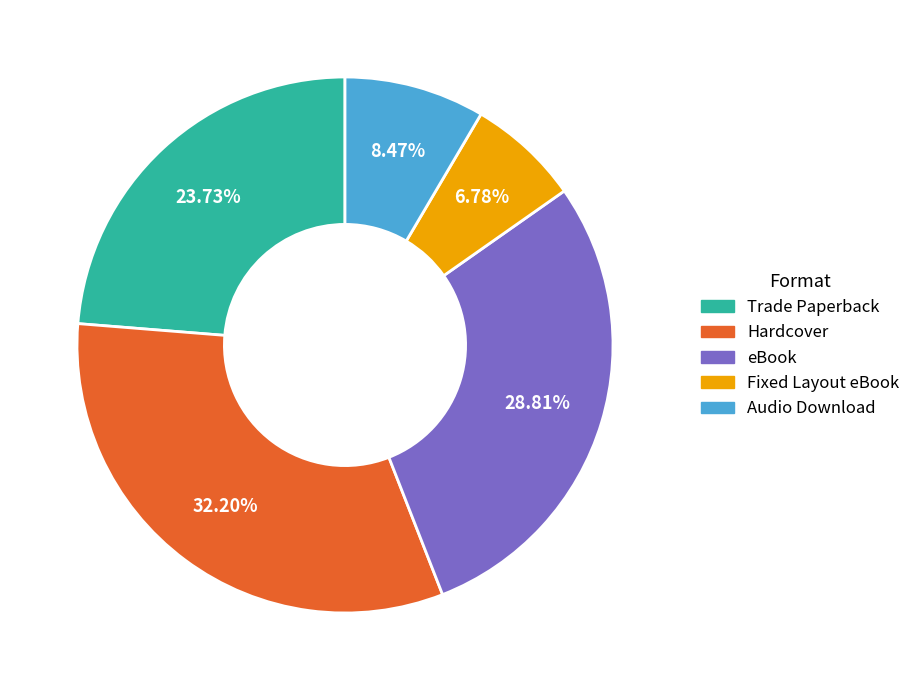

Which has a higher value, Trade Paperback or Hardcover?

Hardcover